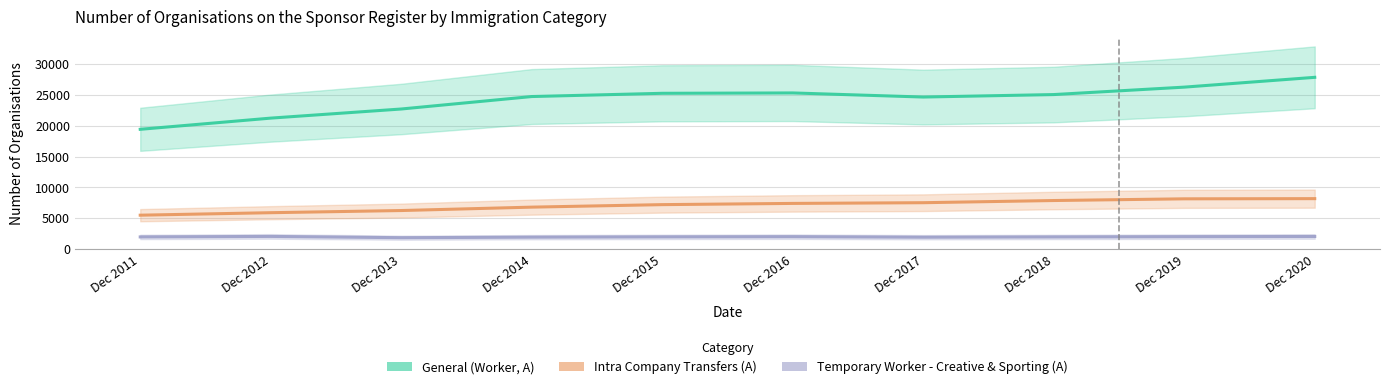

At which category is the sum across all series the highest?

Dec 2020